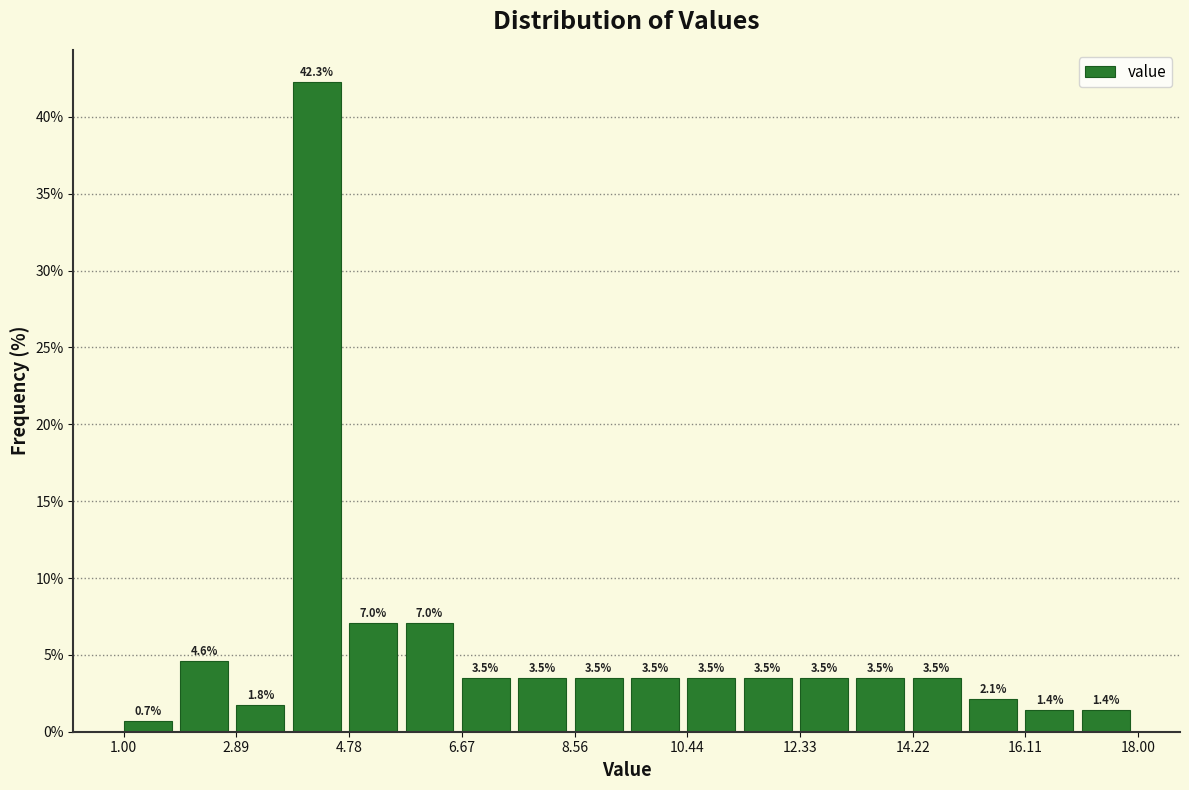

How tall is the bar that spans 16.2 to 17.0 on the x-axis? The bar edges are not printed on the chart, so give them approximately, as read against the axis.

1.4